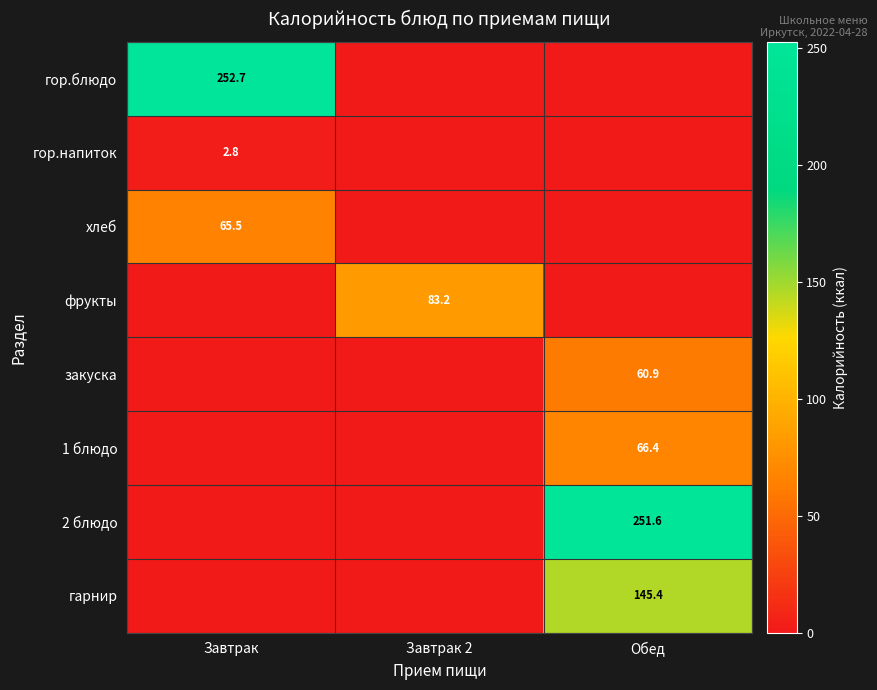

Is it true that гор.напиток equals 4.2 at Завтрак?

False